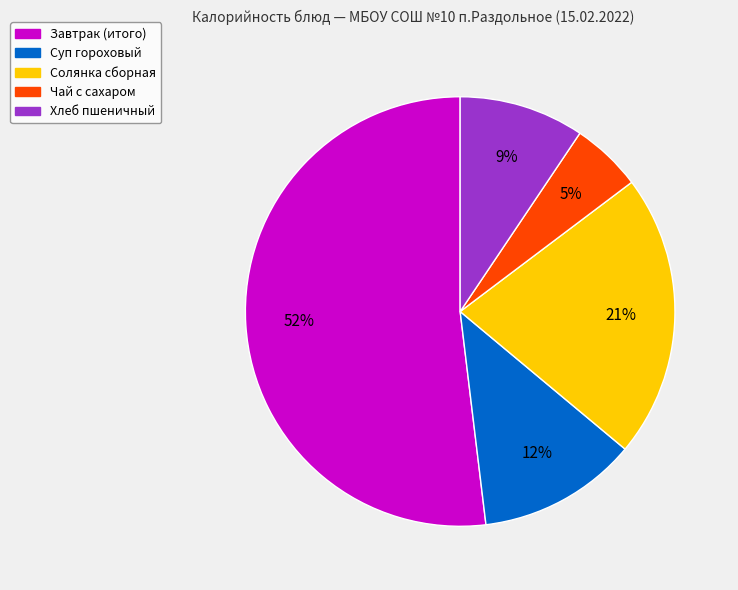

What percentage is the Солянка сборная slice, to the nearest percent?

21%